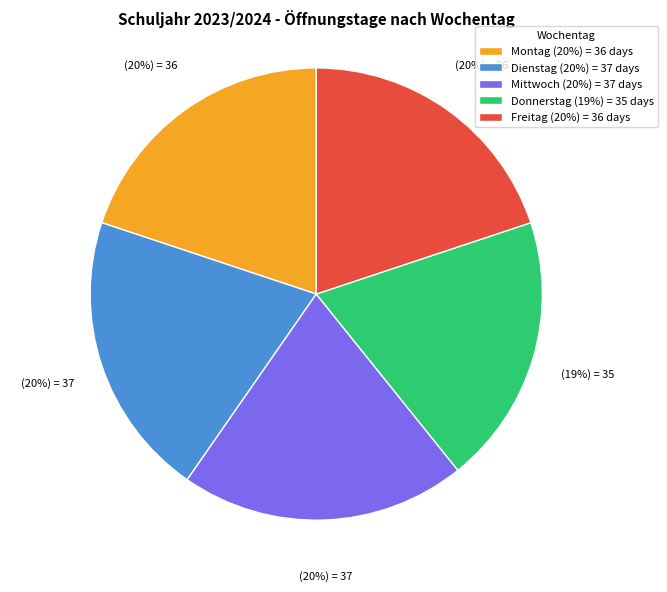

Is there a majority slice in this chart?

No